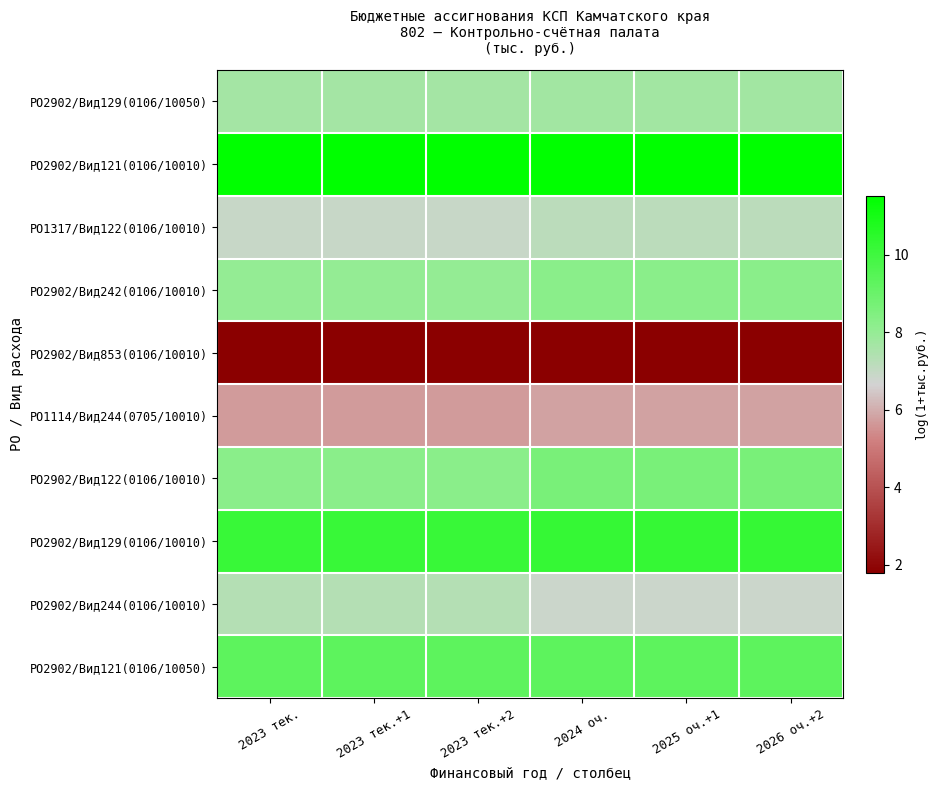

Which has a higher value, 2025 оч.+1 or 2024 оч.?

2025 оч.+1